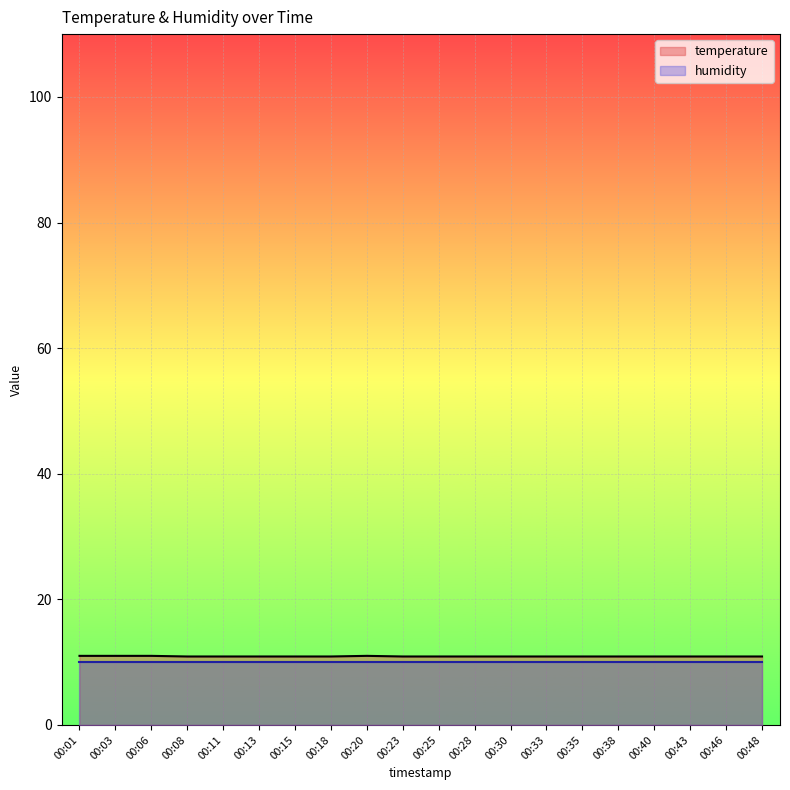

Is it true that the value at 00:03 is 3.7?

False